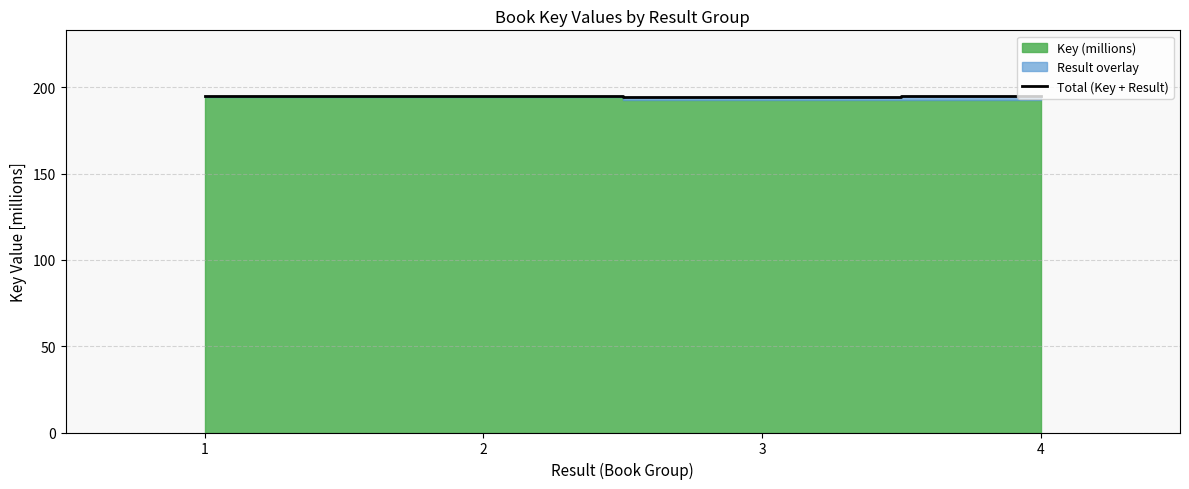

The chart shows a value of 82.1 at 3. True or false?

False